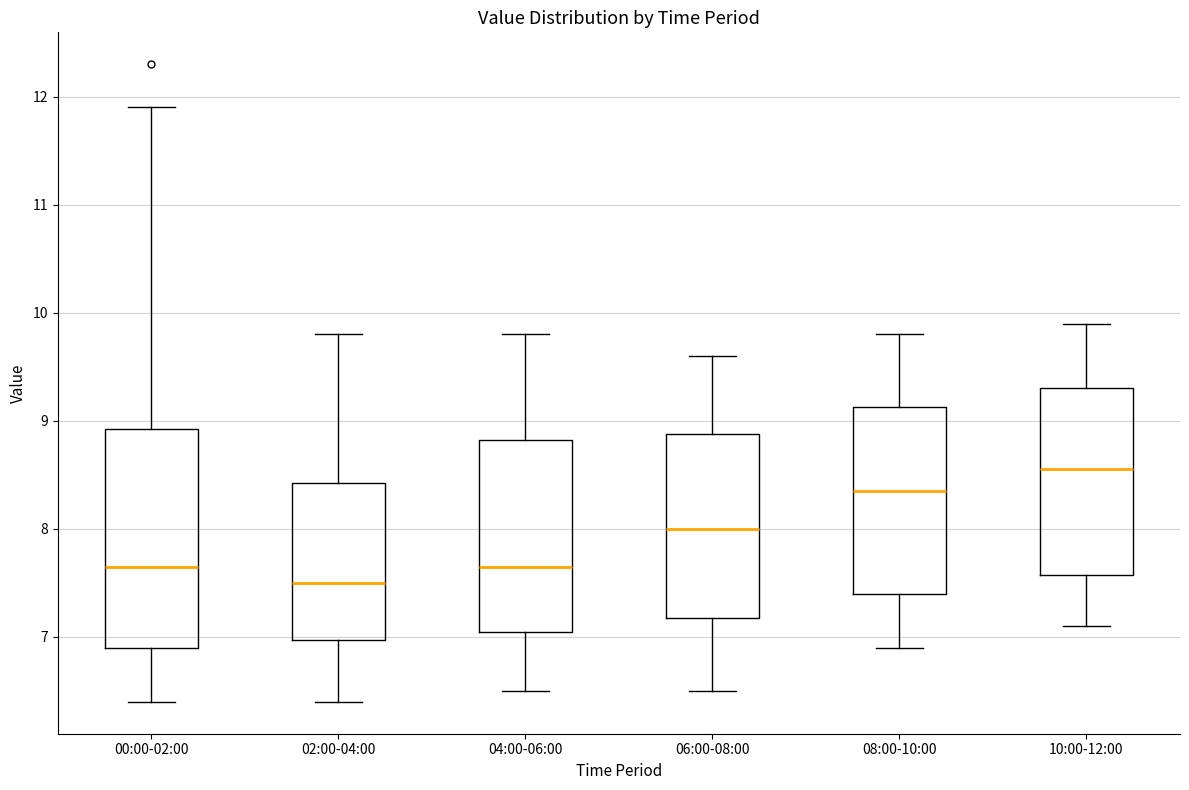

Which box's median line is the lowest?

02:00-04:00